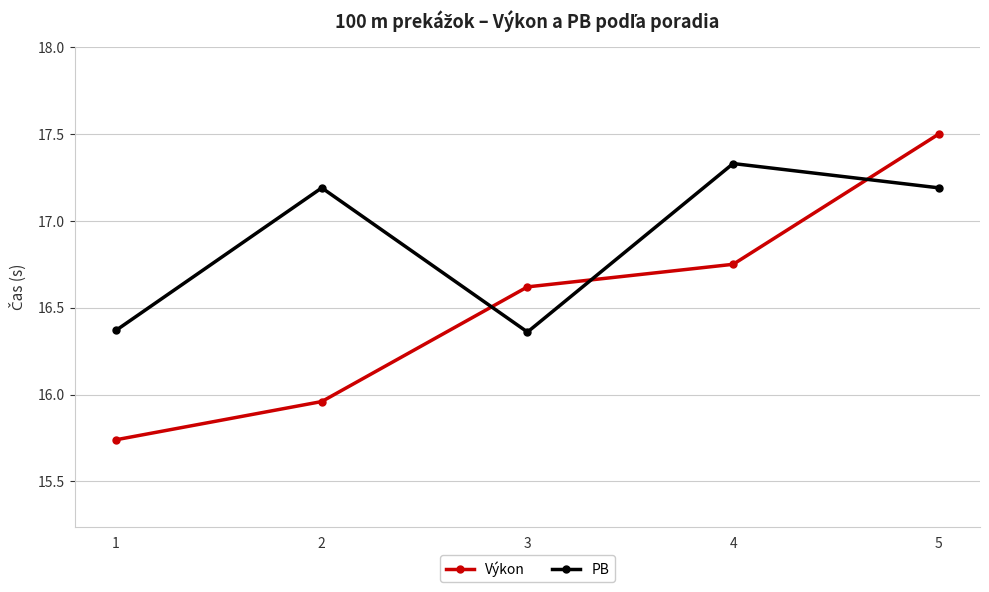

Where is the first local minimum for PB?

3